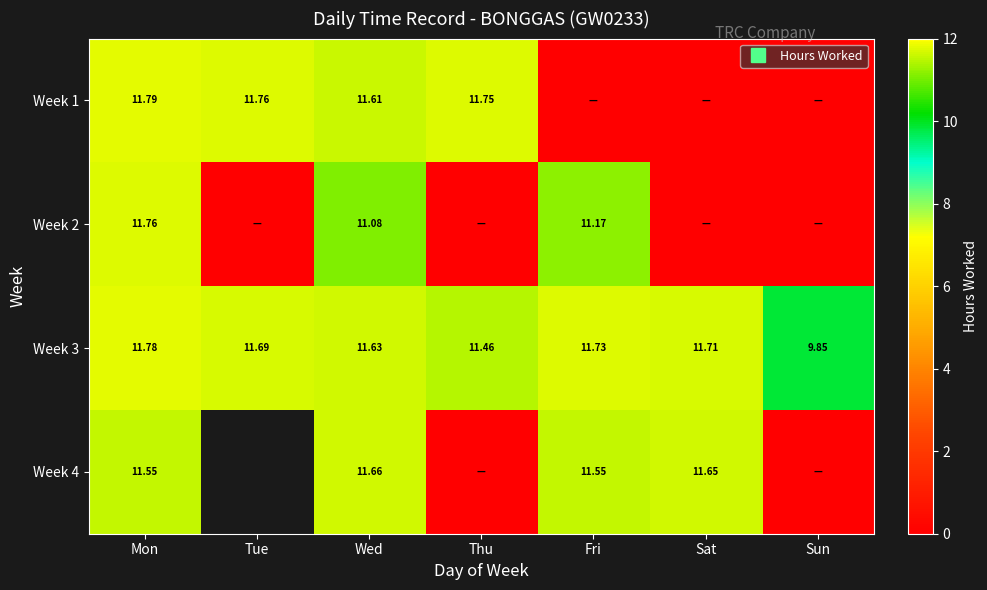

Which series has the largest range (max minus min)?

Week 1